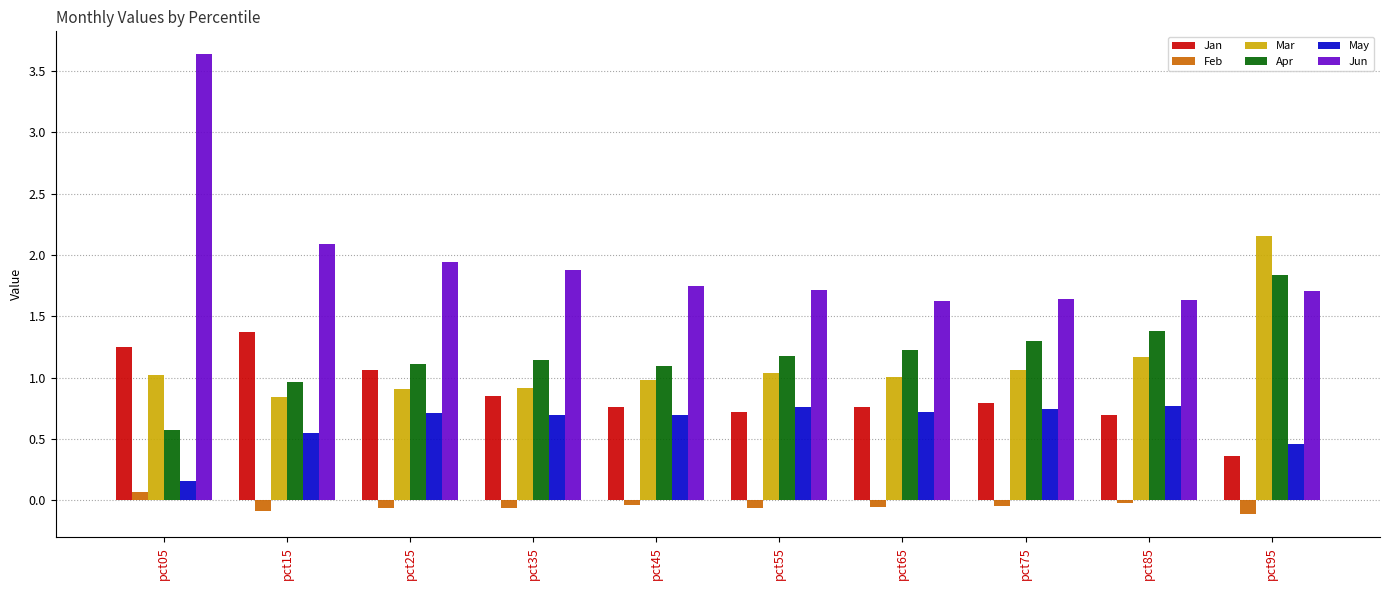

Which category has the highest value across all series?

pct05